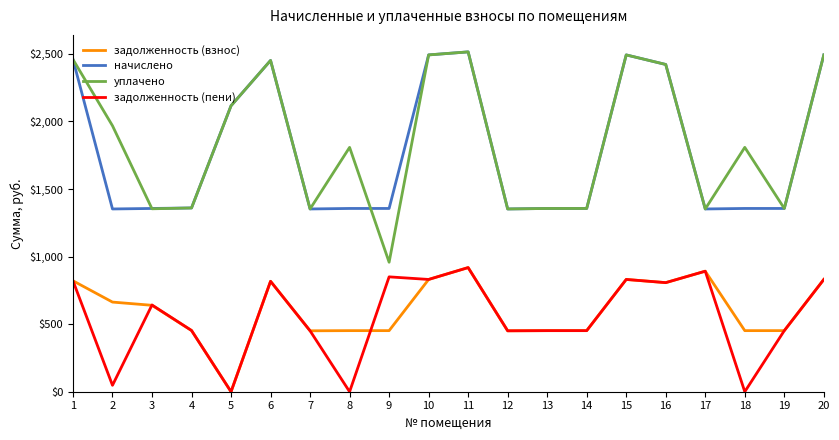

Which series changed the most between 8 and 11?

начислено